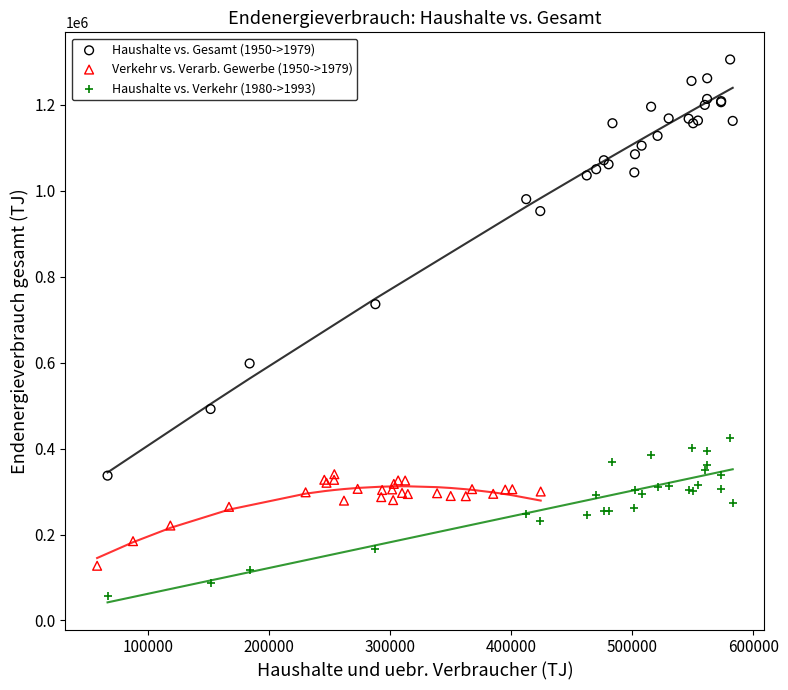

Which series has the widest spread of Y values?

Haushalte vs. Gesamt (1950->1979)